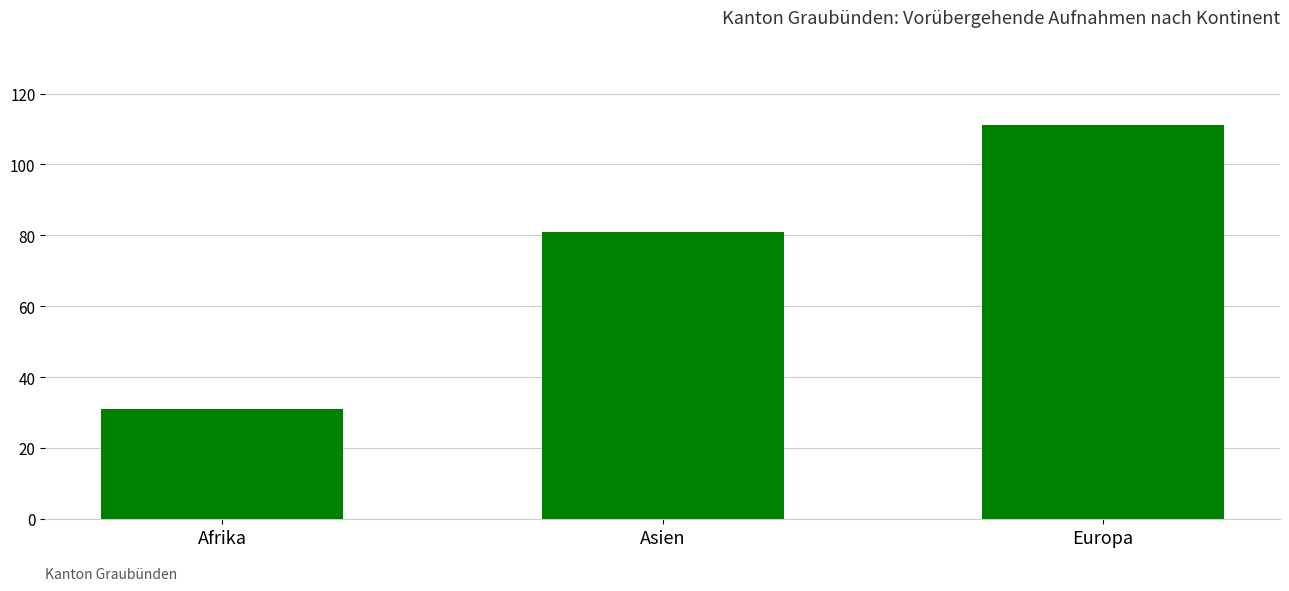

What is the change in value from Afrika to Asien?

+50